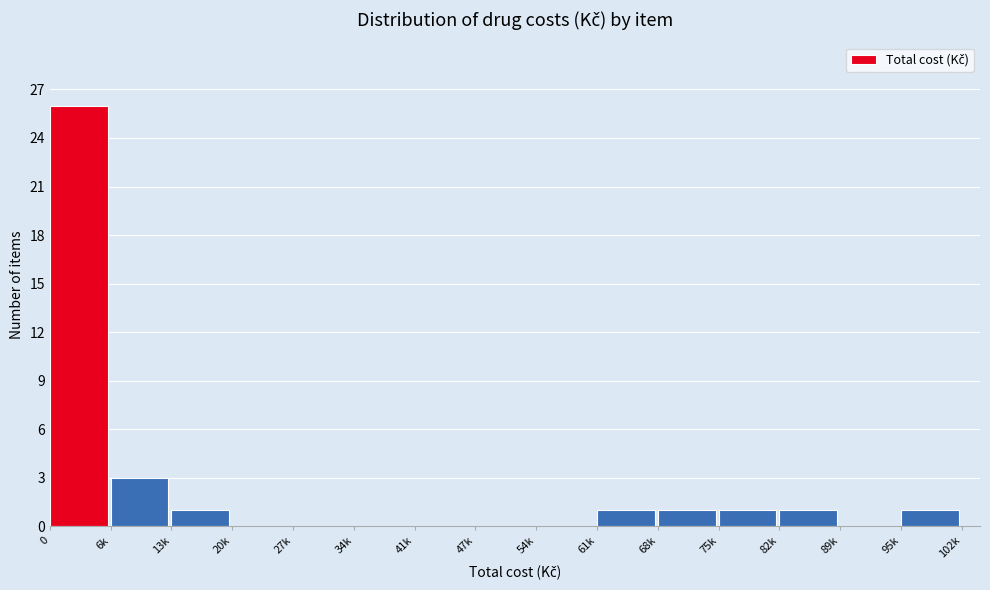

Reading left to right, extract all data points from this chart.

0=26	6k=3	13k=1	20k=0	27k=0	34k=0	41k=0	47k=0	54k=0	61k=1	68k=1	75k=1	82k=1	89k=0	95k=1